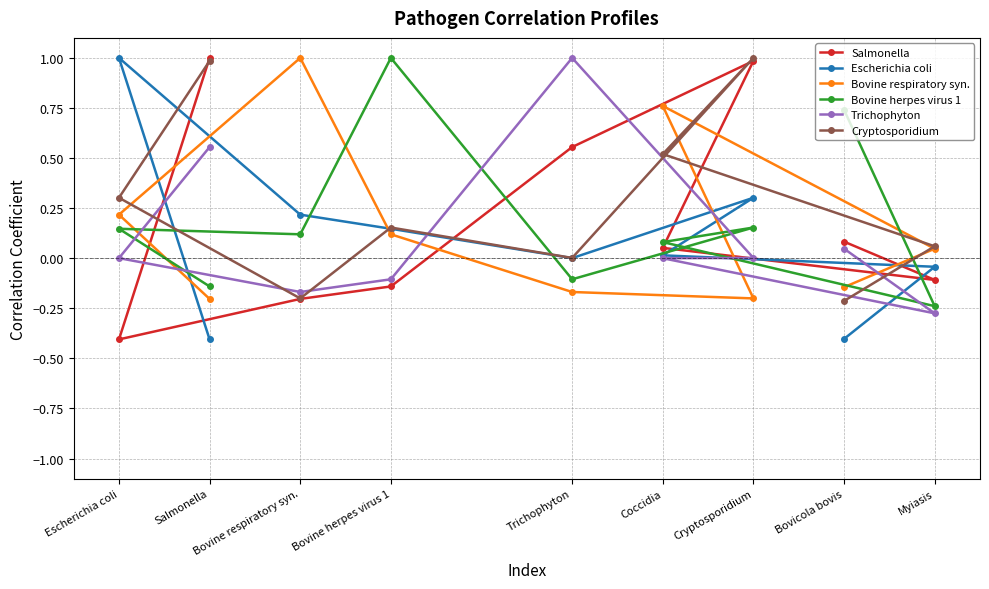

What is the difference between the highest and lowest values at Cryptosporidium?

1.2